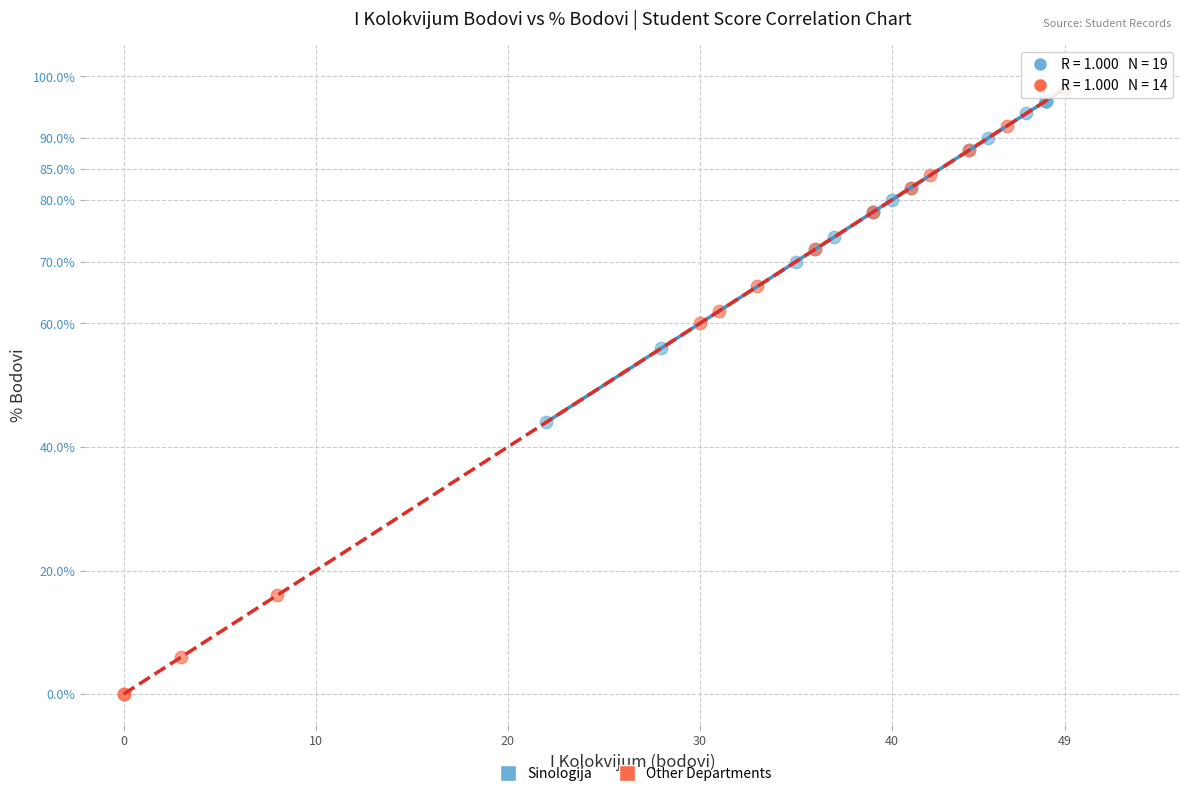

Which series reaches the minimum Y coordinate?

Other Departments